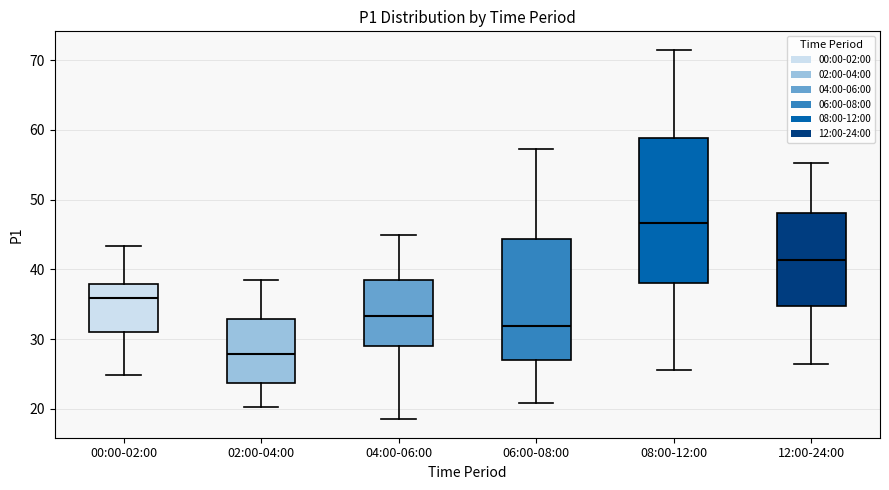

Reading left to right, read every box against the y-axis: the position of its median line, the range the box covers, and the ends of its whiskers. The values are not printed on the chart, so give them approximately, as read against the axis.

00:00-02:00: median 36, box 31 to 38, whiskers 25 to 43
02:00-04:00: median 28, box 24 to 33, whiskers 20 to 39
04:00-06:00: median 33, box 29 to 38, whiskers 19 to 45
06:00-08:00: median 32, box 27 to 44, whiskers 21 to 57
08:00-12:00: median 47, box 38 to 59, whiskers 26 to 72
12:00-24:00: median 41, box 35 to 48, whiskers 26 to 55